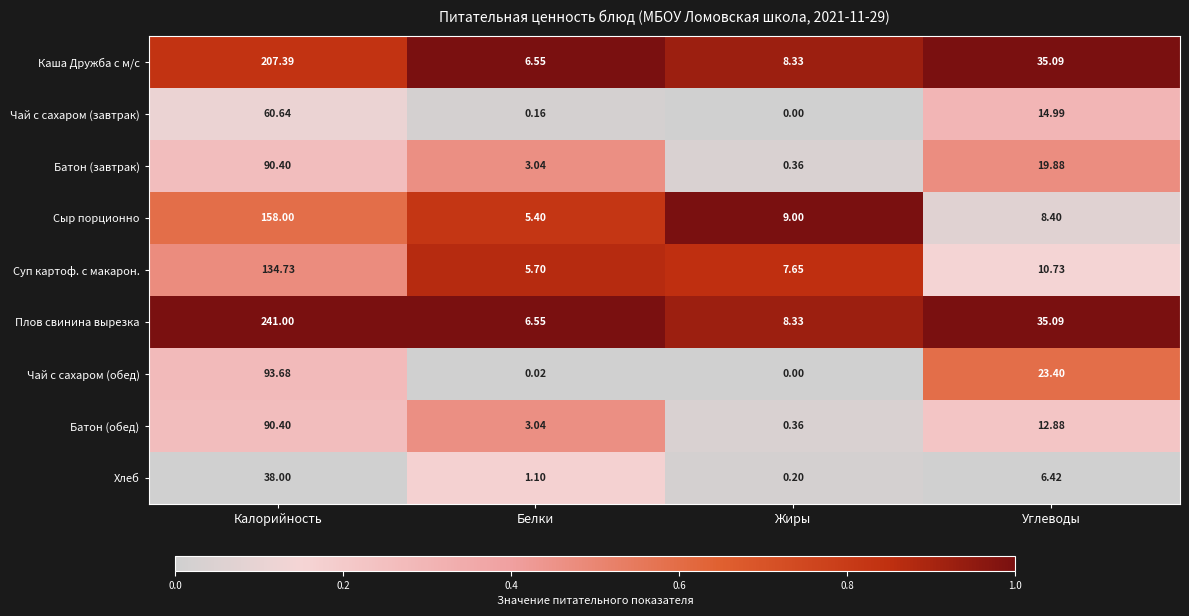

Is the value of Чай с сахаром (завтрак) at Углеводы greater than the value of Батон (обед) at Углеводы?

Yes